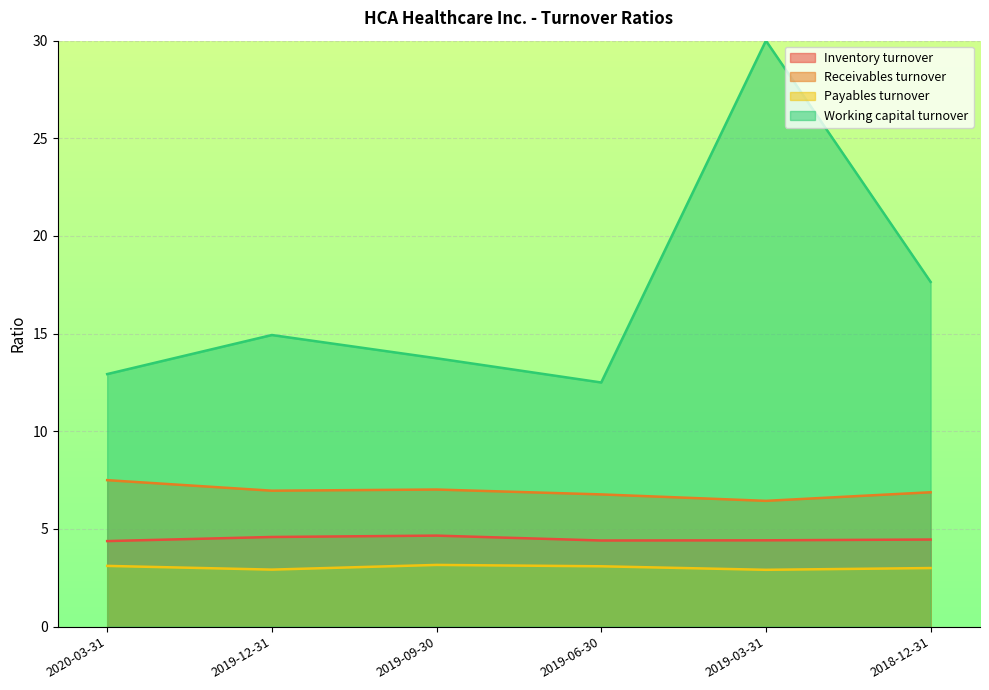

The Receivables turnover series shows 10.8 at 2019-03-31. True or false?

False